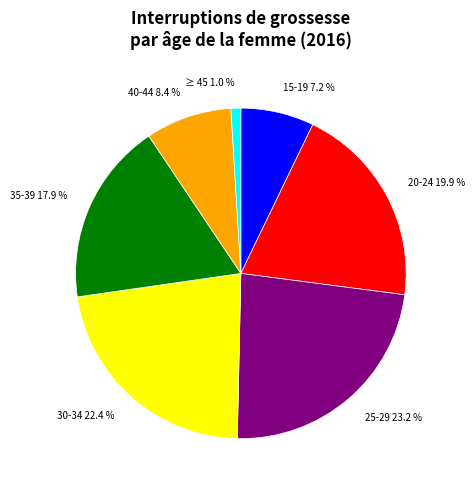

Rank the categories by value from highest to lowest.

25-29, 30-34, 20-24, 35-39, 40-44, 15-19, ≥ 45